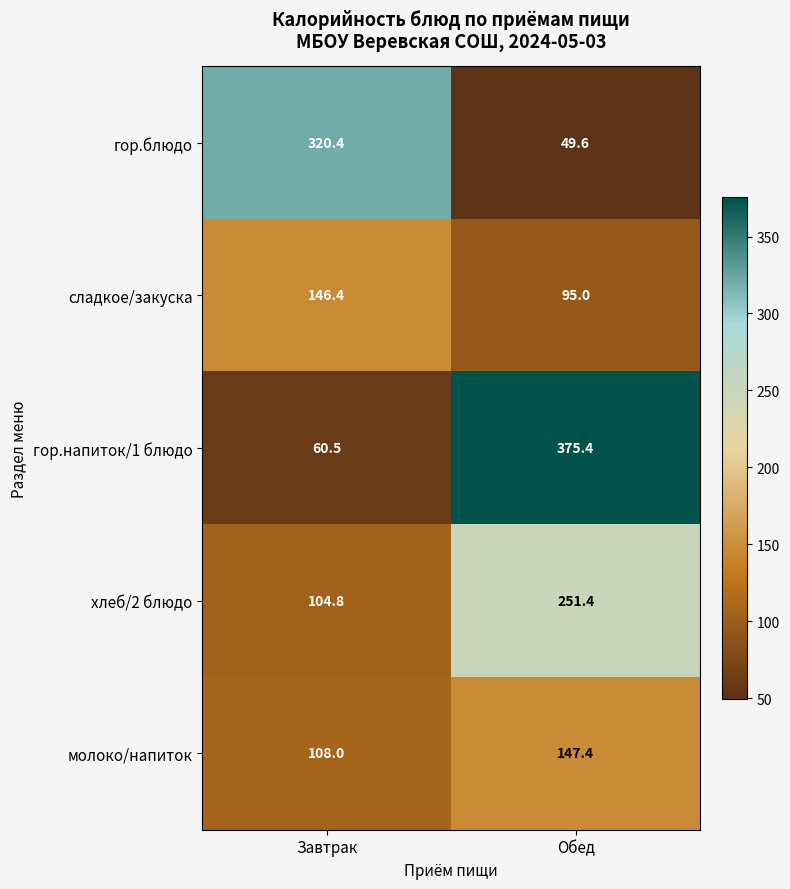

What is the difference between the highest and lowest values at Обед?

325.8